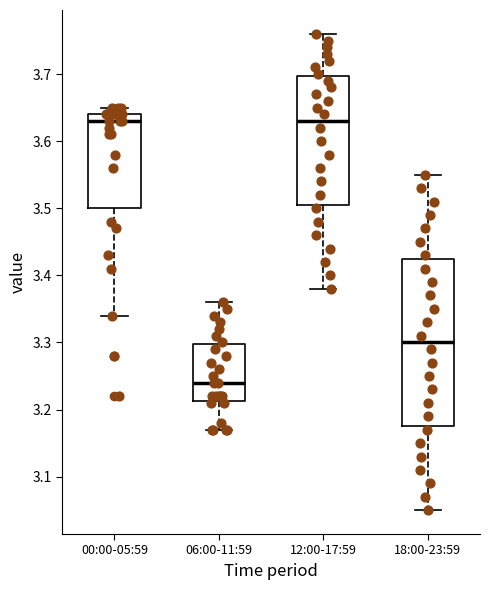

Reading left to right, transcribe this box plot: for each box, give where its median line is, the range the box spans, and where its two whiskers end, as read against the y-axis. The values are not printed on the chart, so give them approximately, as read against the axis.

00:00-05:59: median 3.63, box 3.50 to 3.64, whiskers 3.34 to 3.65
06:00-11:59: median 3.24, box 3.21 to 3.30, whiskers 3.17 to 3.36
12:00-17:59: median 3.63, box 3.51 to 3.70, whiskers 3.38 to 3.76
18:00-23:59: median 3.30, box 3.18 to 3.43, whiskers 3.05 to 3.55